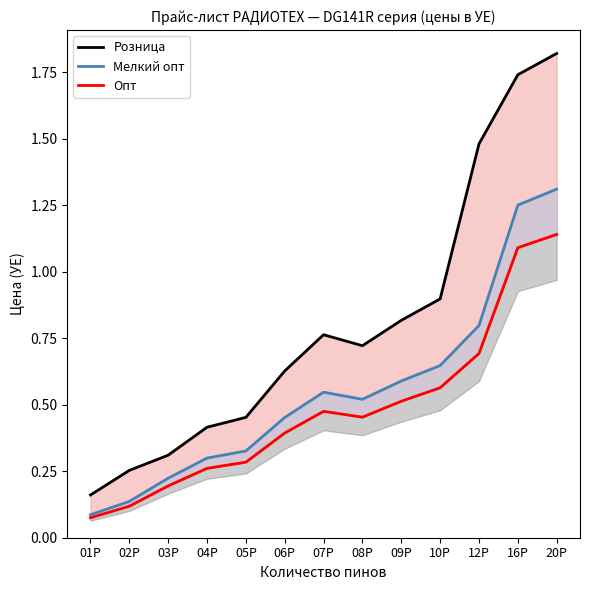

True or false: Мелкий опт has a value of 0.1 at 05P.

False